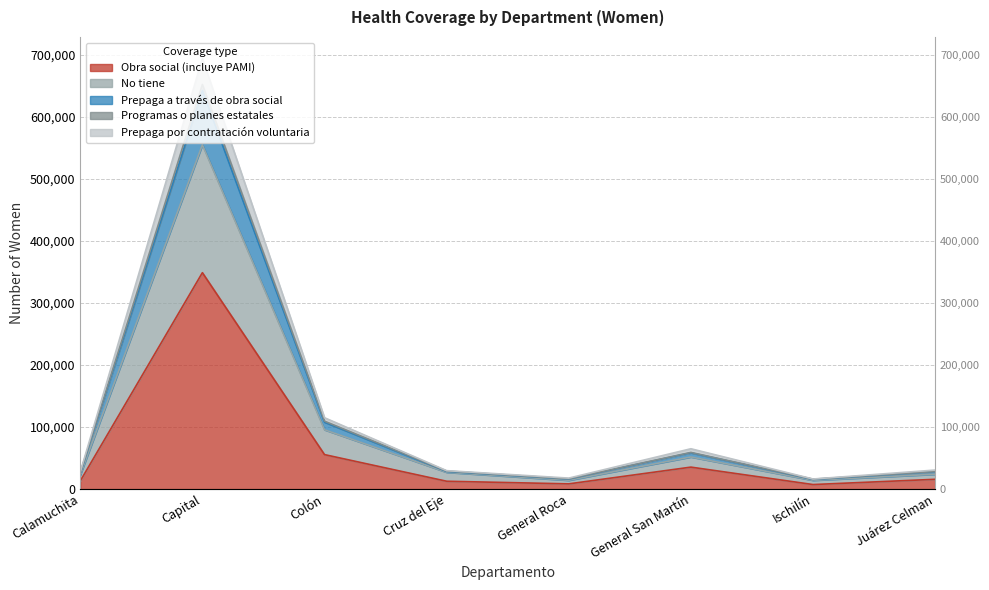

Reading left to right, what are all the values shown in this chart?

Obra social (incluye PAMI): Calamuchita=12972	Capital=348983	Colón=55506	Cruz del Eje=12541	General Roca=8307	General San Martín=35321	Ischilín=7205	Juárez Celman=15661
No tiene: Calamuchita=22778	Capital=555303	Colón=95572	Cruz del Eje=26980	General Roca=14081	General San Martín=51695	Ischilín=14052	Juárez Celman=23839
Prepaga a través de obra social: Calamuchita=27400	Capital=694527	Colón=114975	Cruz del Eje=29629	General Roca=17604	General San Martín=64945	Ischilín=16153	Juárez Celman=30588
Programas o planes estatales: Calamuchita=26059	Capital=652618	Colón=109459	Cruz del Eje=28973	General Roca=16440	General San Martín=59023	Ischilín=15906	Juárez Celman=28179
Prepaga por contratación voluntaria: Calamuchita=25400	Capital=642937	Colón=107810	Cruz del Eje=28360	General Roca=16128	General San Martín=58405	Ischilín=15470	Juárez Celman=27802